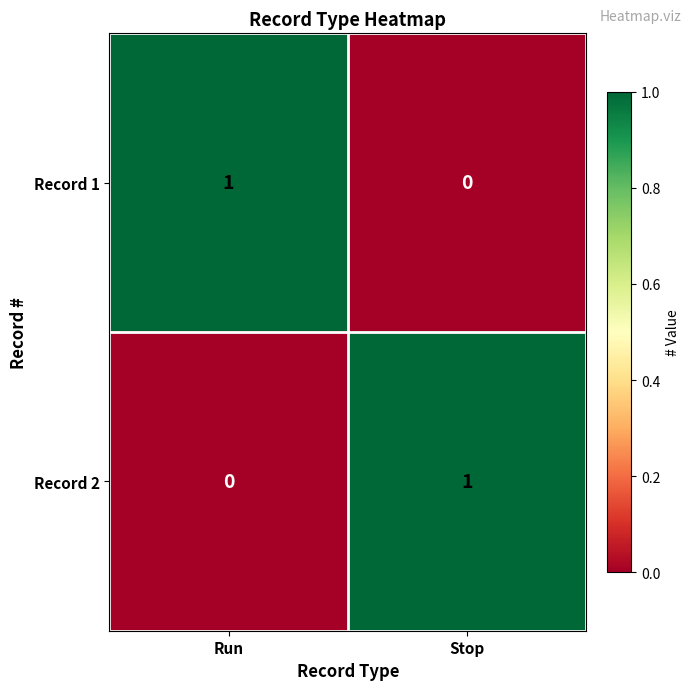

At which label is Record 1 closest to 0?

Stop